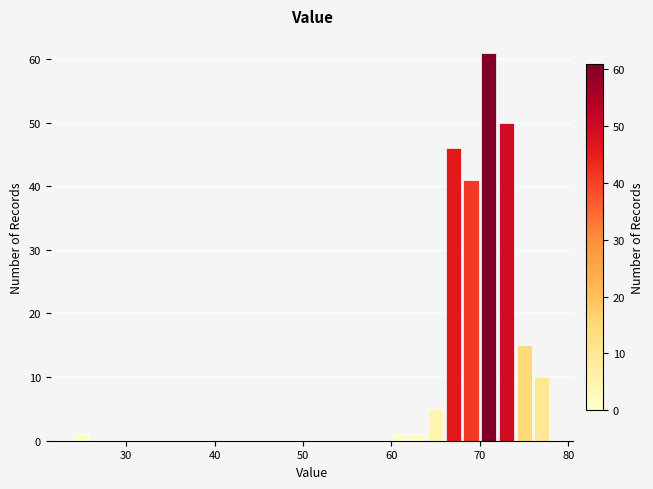

Around what value on the x-axis is the tallest bar? Give the approximate position of its centre, as read against the axis.

71